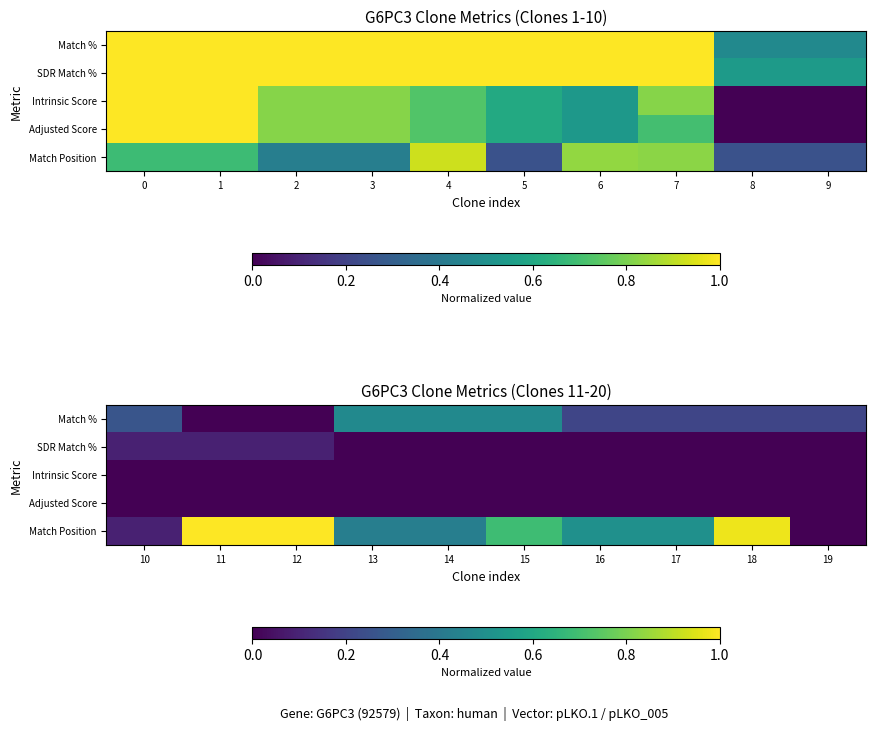

Which series has the largest range (max minus min)?

Match Position